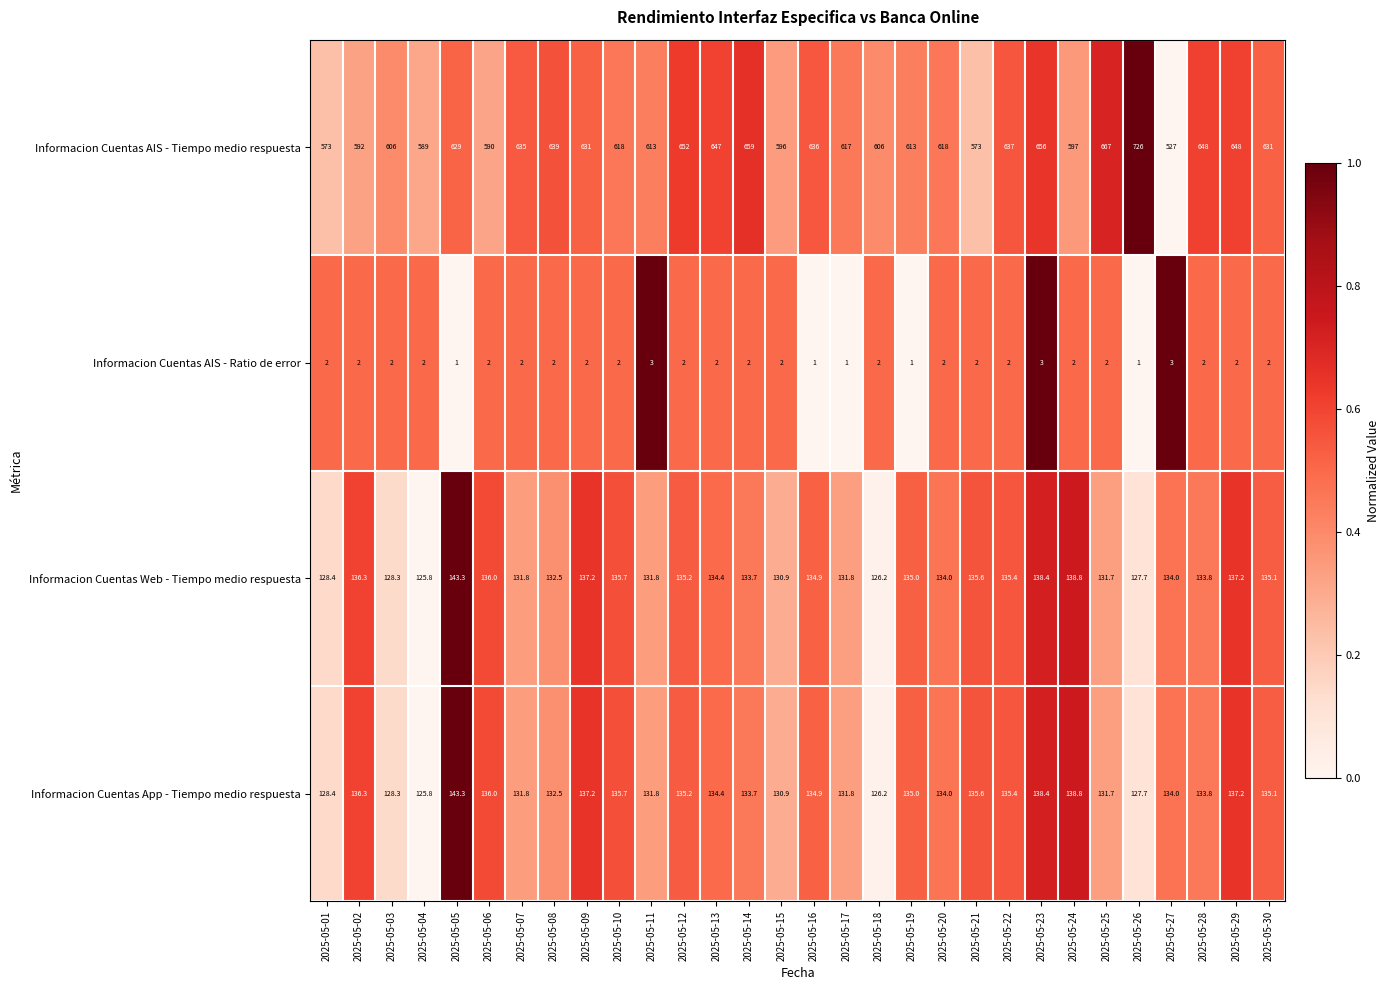

Which series changed the most between 2025-05-03 and 2025-05-20?

Informacion Cuentas AIS - Tiempo medio respuesta